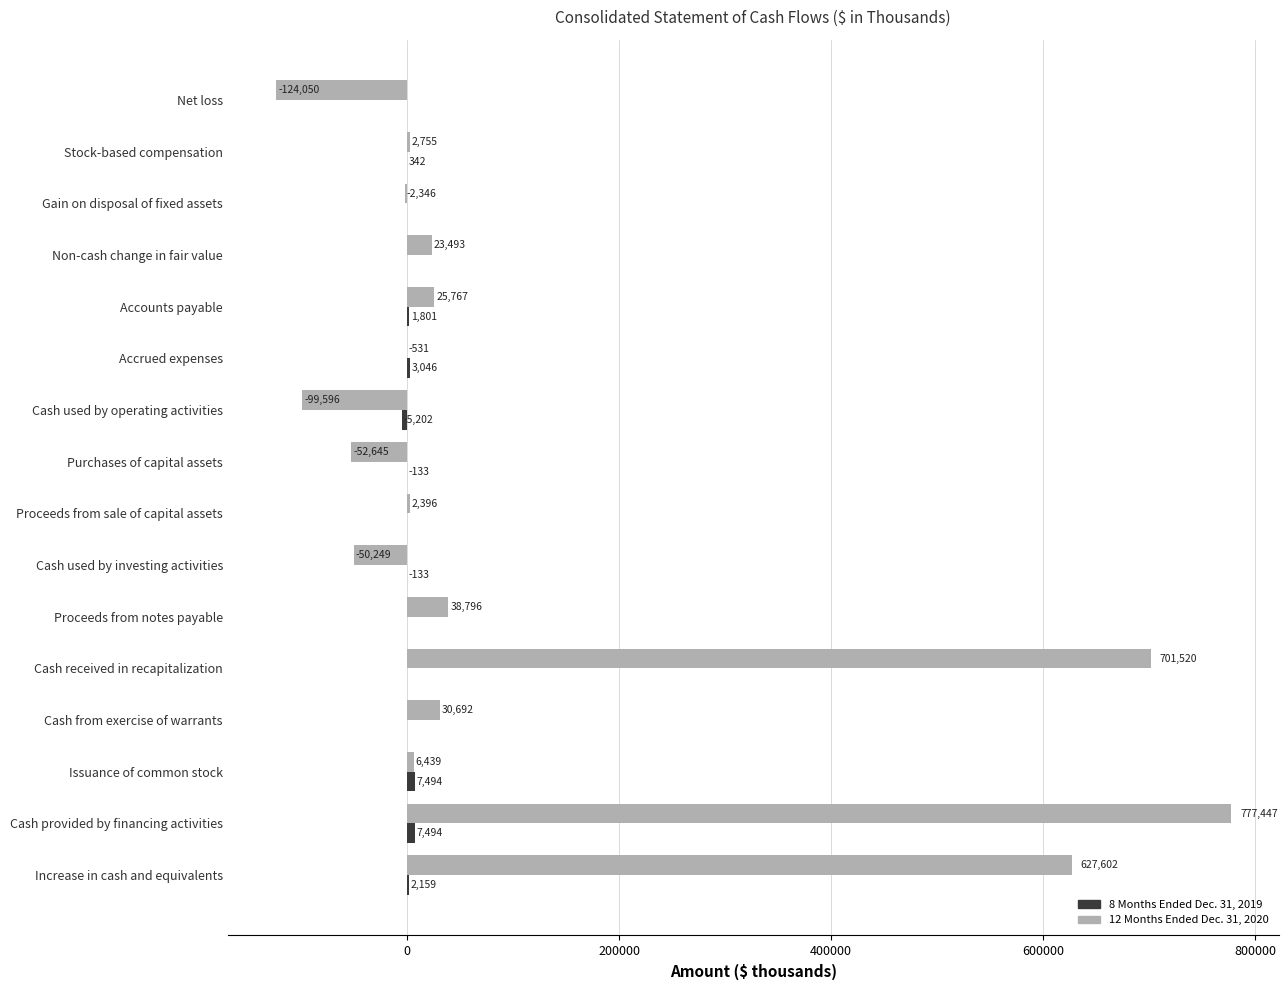

Which series changed the most between Cash from exercise of warrants and Cash provided by financing activities?

12 Months Ended Dec. 31, 2020